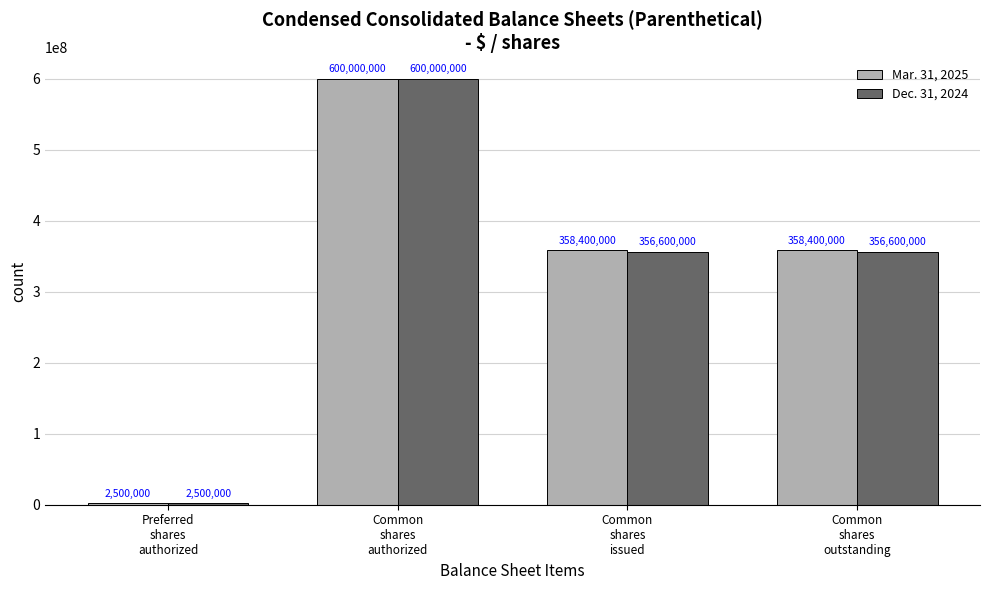

Are the bars grouped side by side (vs. stacked)?

Yes